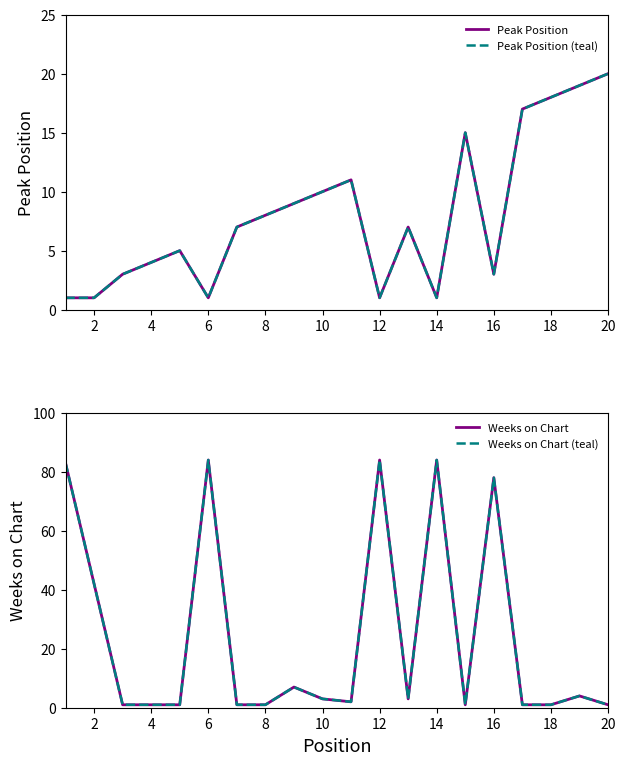

What is the greatest value displayed?

84